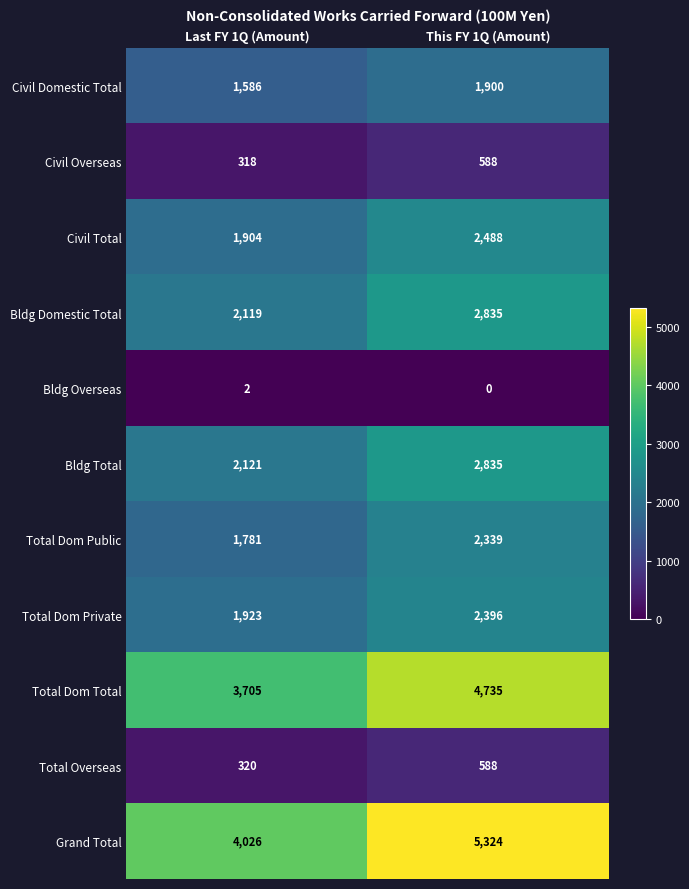

What is the average value of the Total Dom Total series?

4220